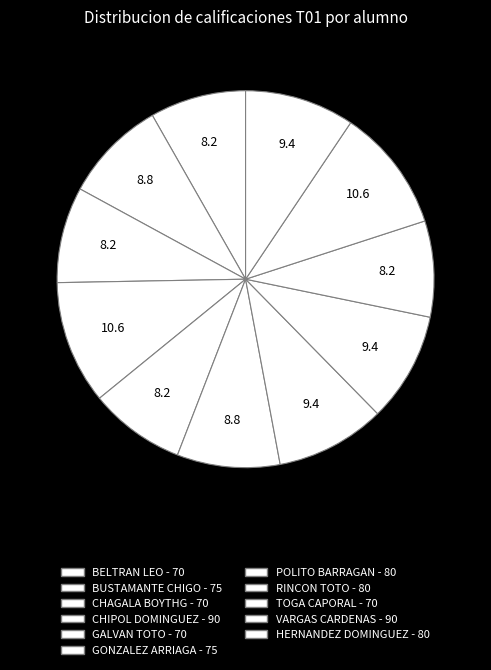

Count the number of slices in the pie.

11